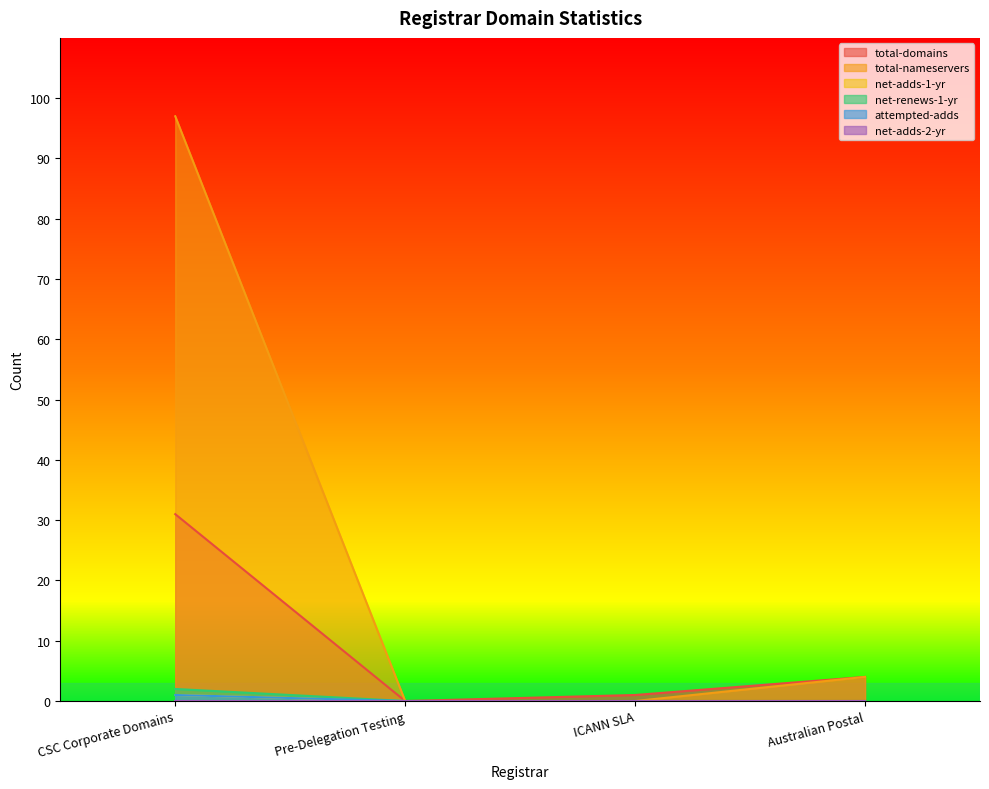

How many values in the total-nameservers series are below 4?

2